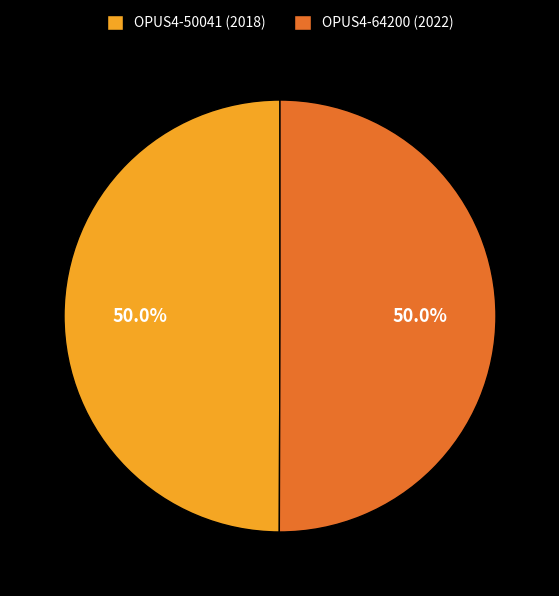

The OPUS4-50041 slice represents 35% of the pie. True or false?

False